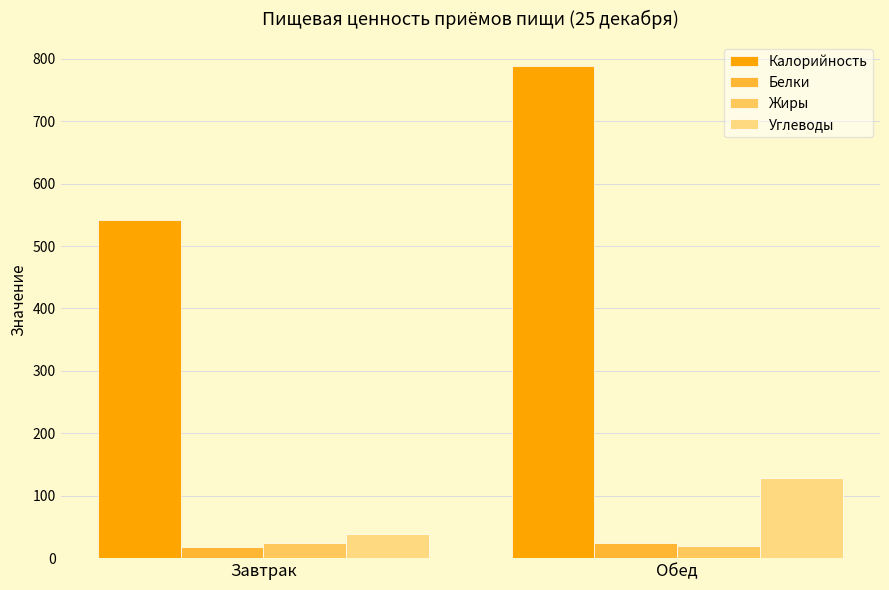

Rank the categories by Калорийность value from lowest to highest.

Завтрак, Обед